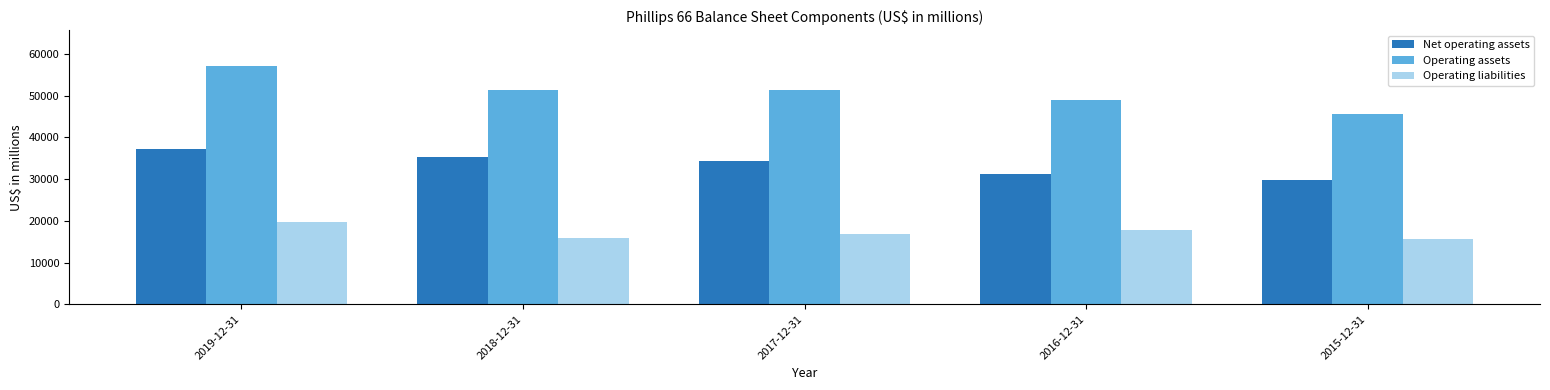

What is the difference between the second highest and minimum values in the Operating assets series?

5777